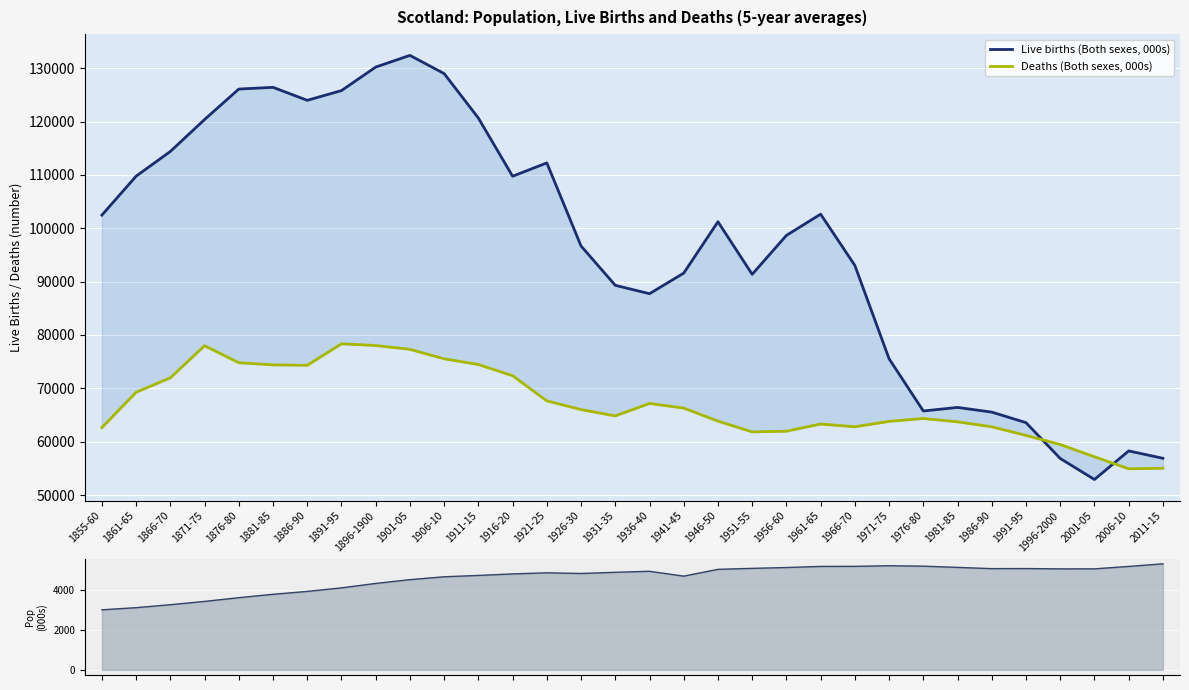

At which category is the sum across all series the highest?

1901-05